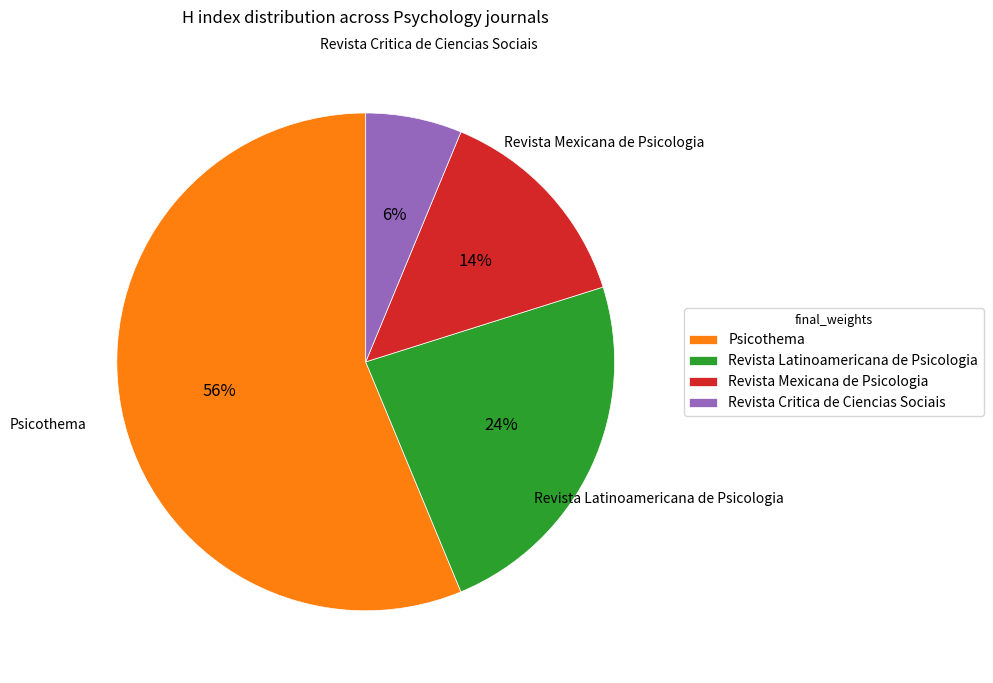

How many segments does this pie chart have?

4